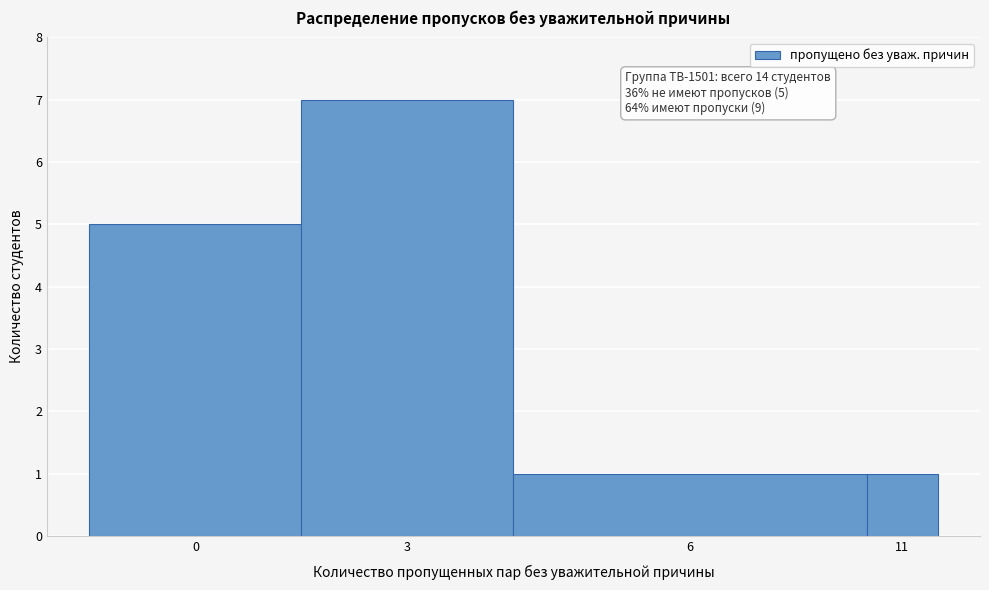

Reading left to right, extract all data points from this chart.

5	7	1	1